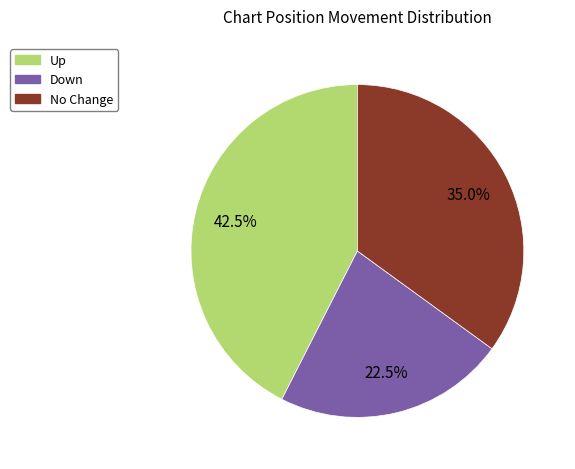

Is there any slice that represents more than half of the pie?

No